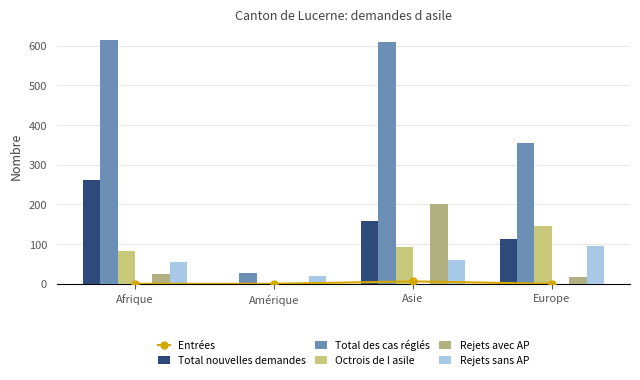

What is the highest value of the Total nouvelles demandes series?

262